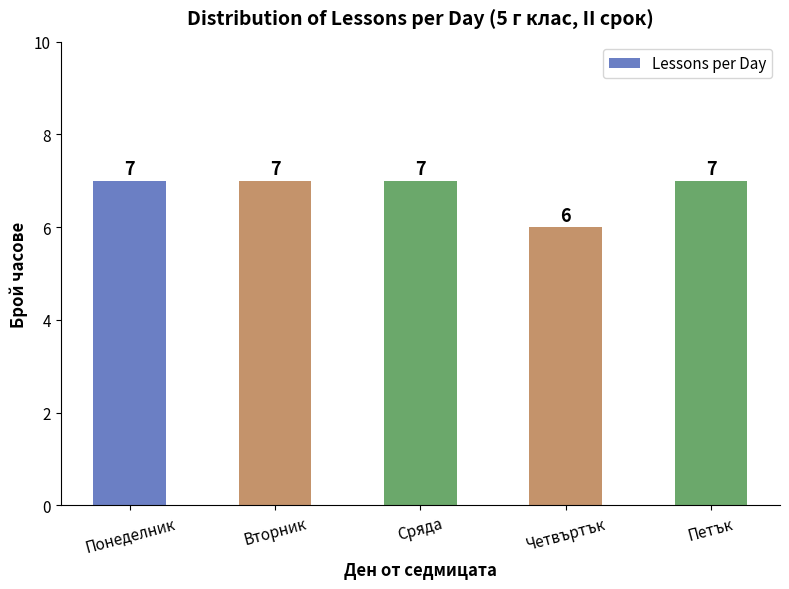

How many values are between 7 and 8?

4